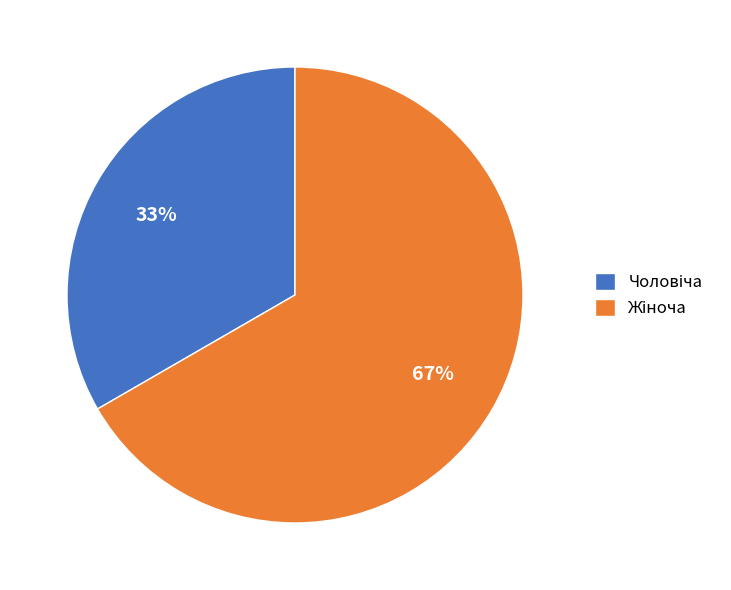

Is there any slice that represents more than half of the pie?

Yes